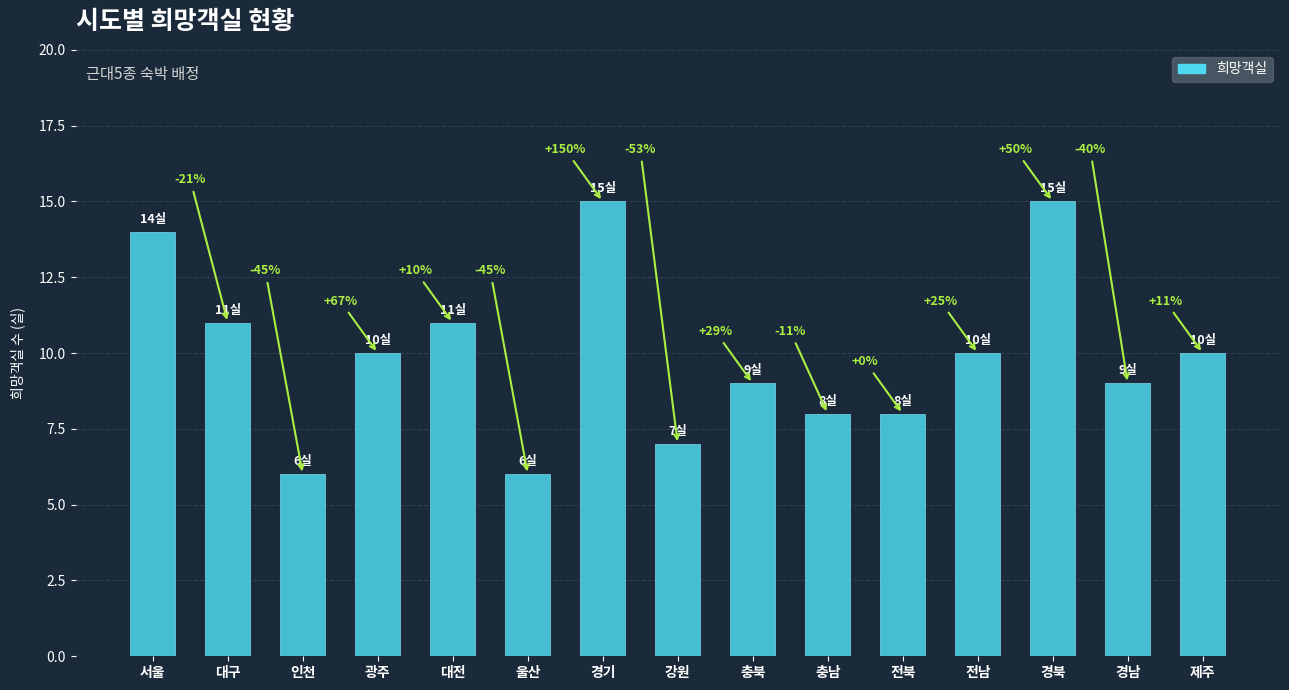

Reading left to right, list all the values displayed in this chart.

서울=14	대구=11	인천=6	광주=10	대전=11	울산=6	경기=15	강원=7	충북=9	충남=8	전북=8	전남=10	경북=15	경남=9	제주=10